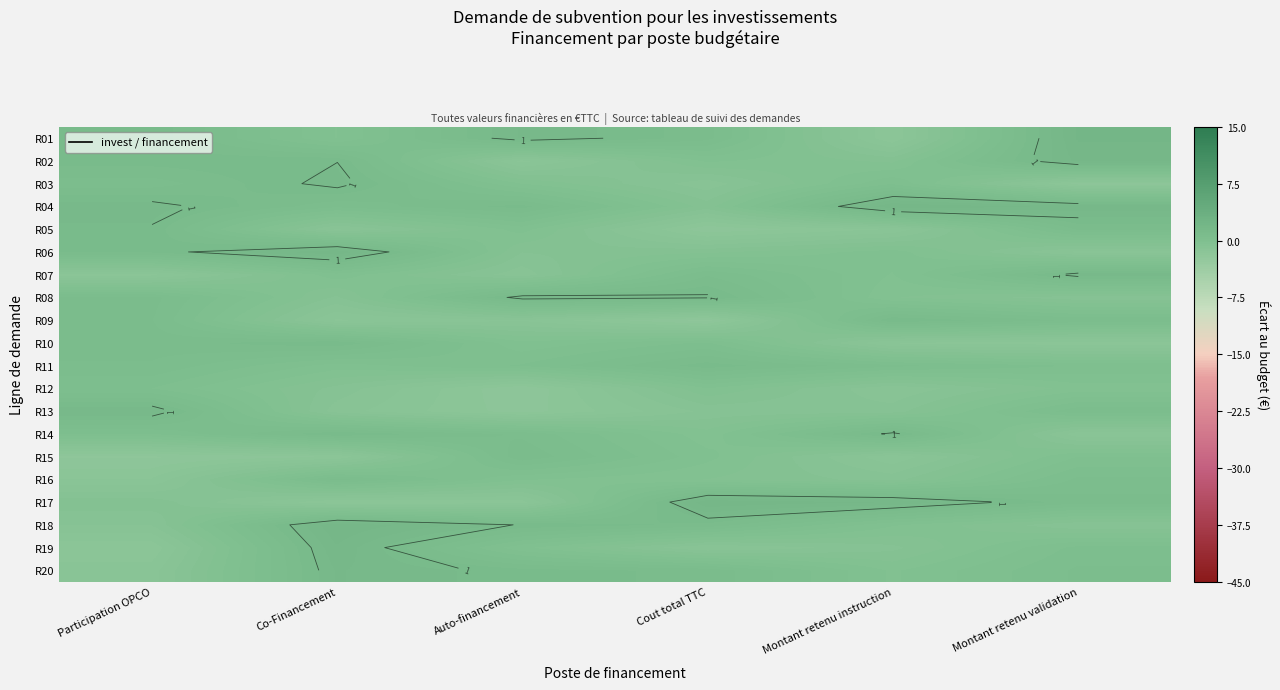

What is the sum of all R12 values?

-4.2